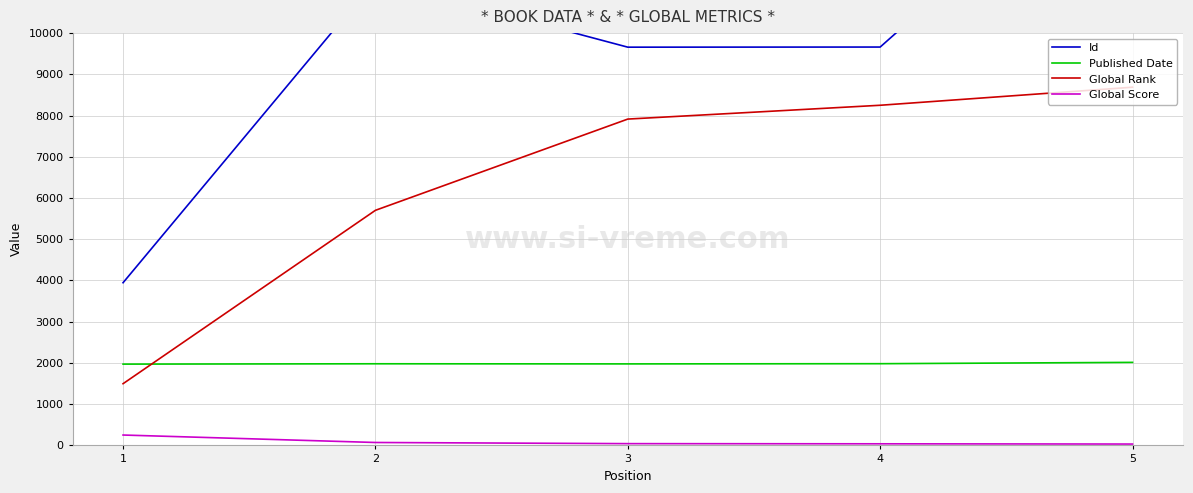

Which category has the lowest value across all series?

5